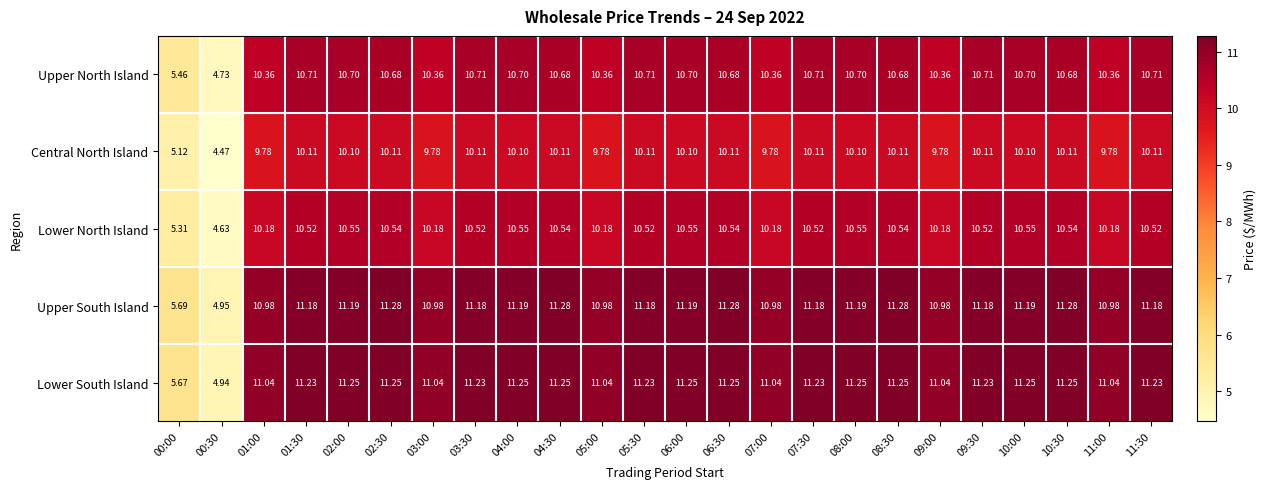

Which series has the largest total across all categories?

Lower South Island